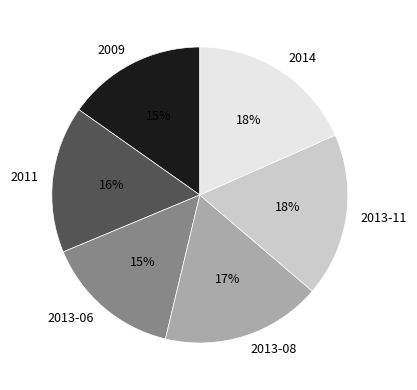

To the nearest percent, what is the difference between the largest and smallest slice percentages?

3%